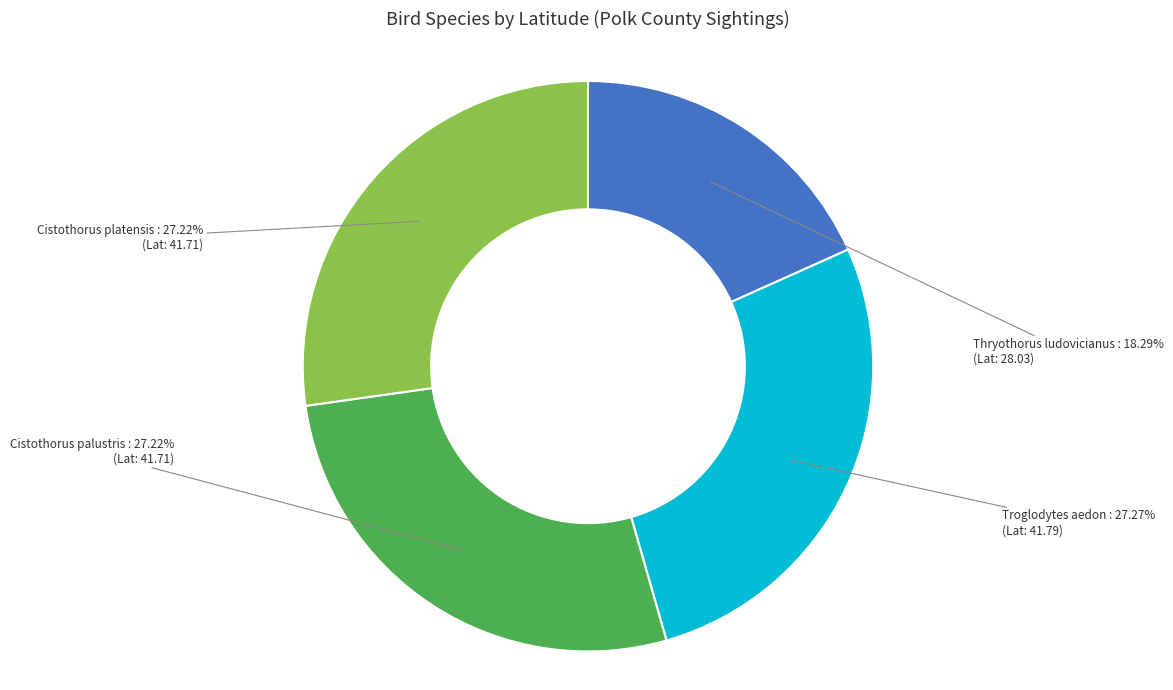

Between Thryothorus ludovicianus and Cistothorus palustris, which is larger?

Cistothorus palustris